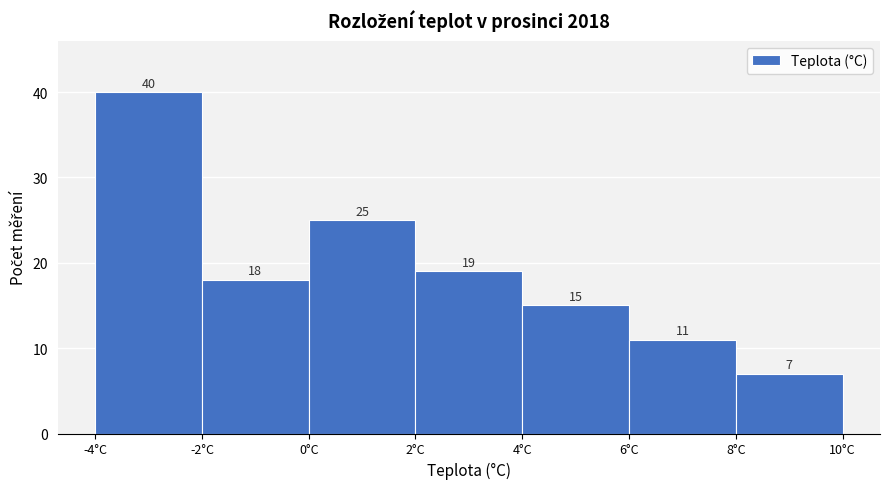

Reading left to right, list every bar in this chart as the range it spans on the x-axis followed by its height.

-4 to -2: 40
-2 to 0: 18
0 to 2: 25
2 to 4: 19
4 to 6: 15
6 to 8: 11
8 to 10: 7